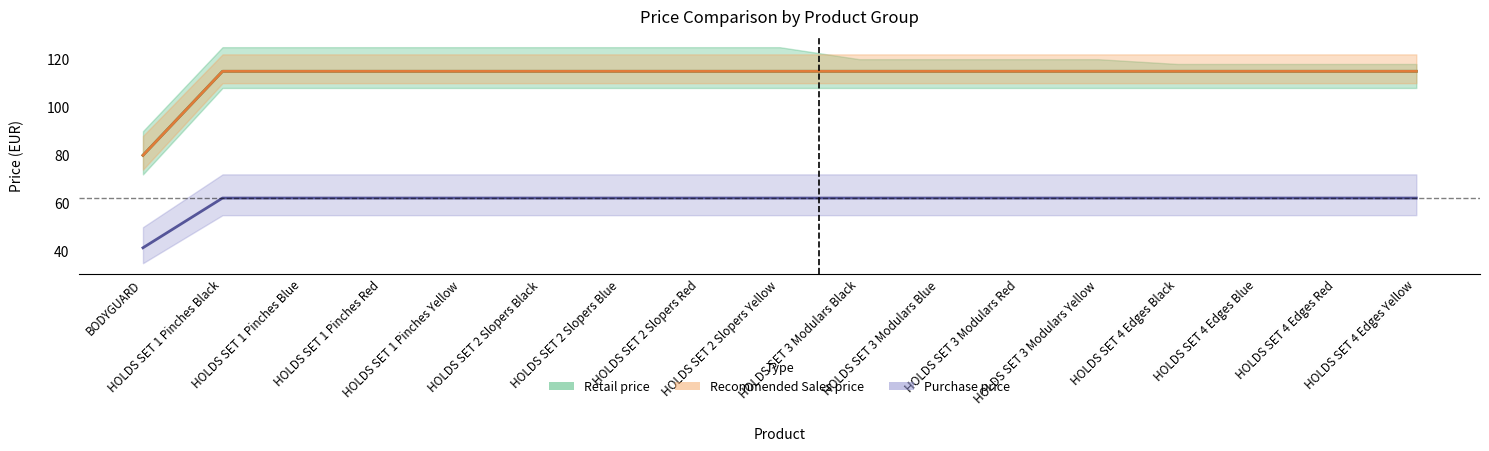

At how many categories does at least one series exceed 64?

17